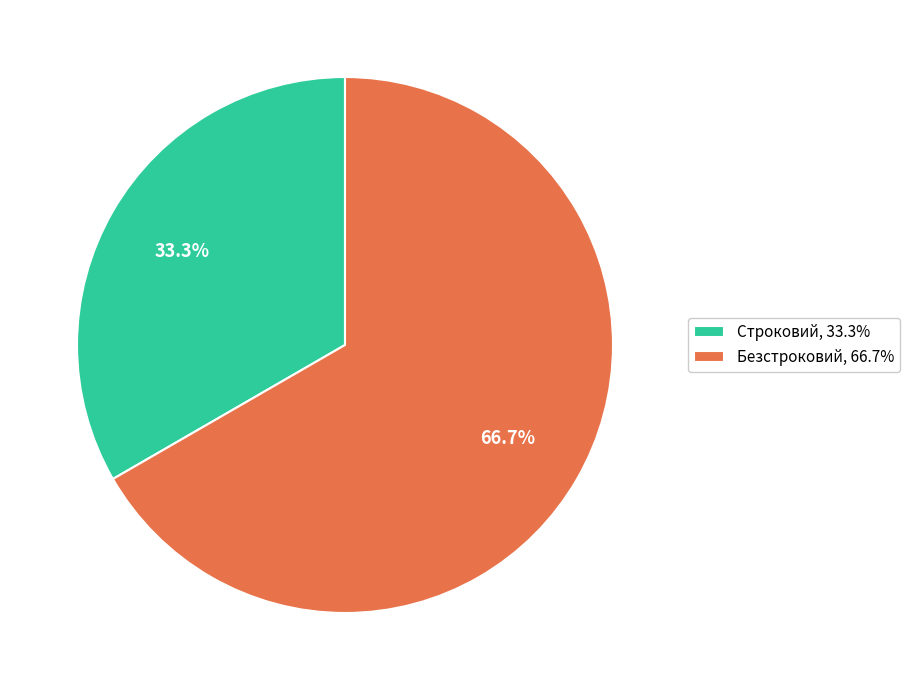

Which slice is the smallest?

Строковий